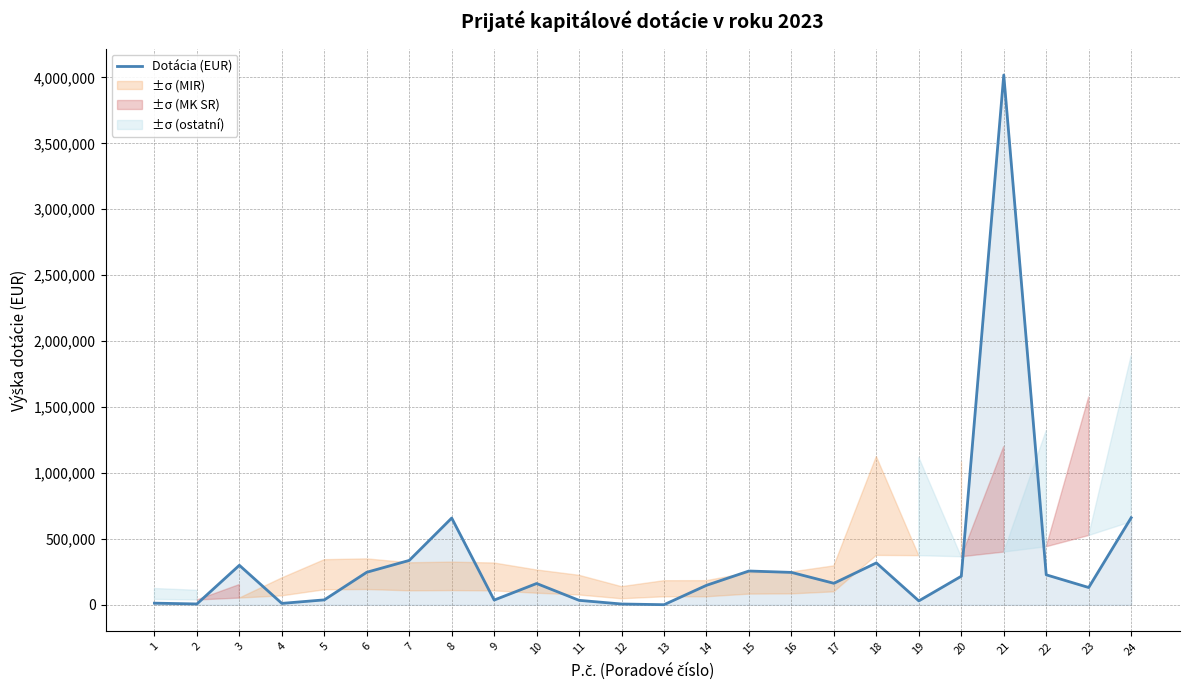

What is the approximate value at 6?

247144.7